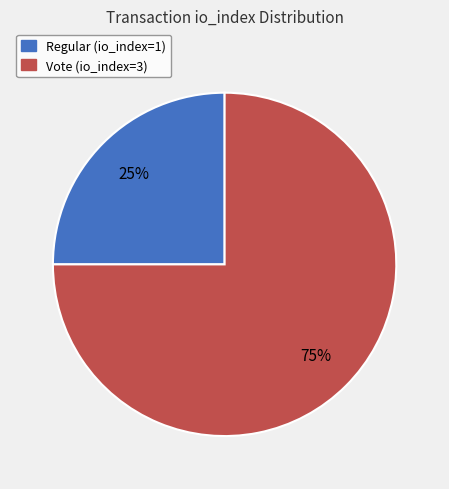

Combined, do Regular (io_index=1) and Vote (io_index=3) account for over 50%?

Yes